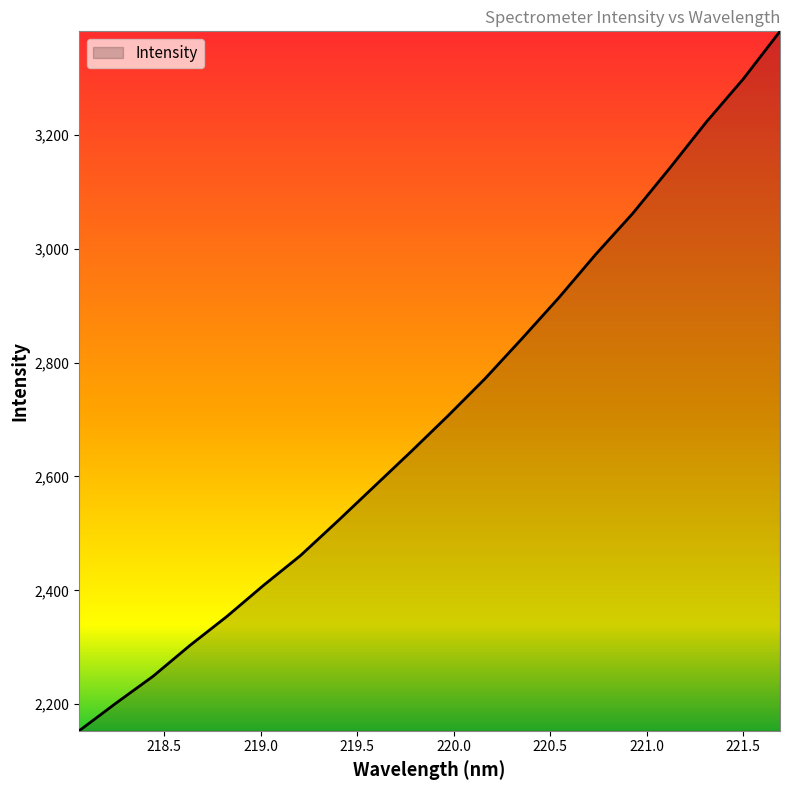

What is the greatest value displayed?

3381.7